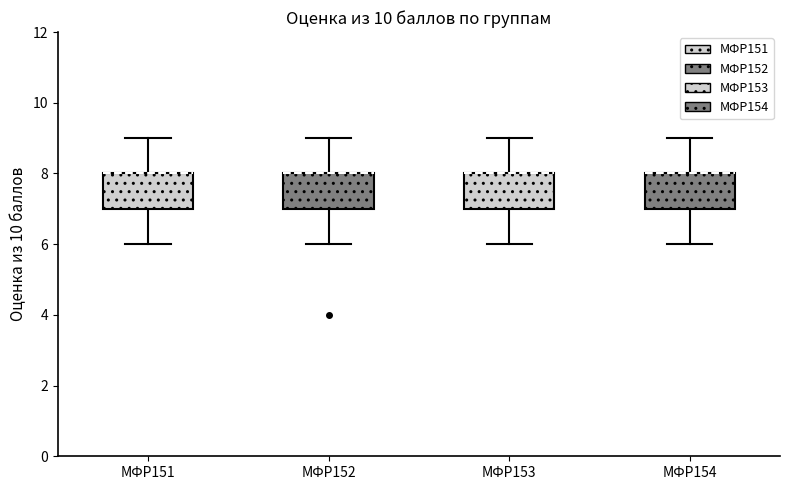

Reading left to right, transcribe this box plot: for each box, give where its median line is, the range the box spans, and where its two whiskers end, as read against the y-axis. The values are not printed on the chart, so give them approximately, as read against the axis.

МФР151: median 8 (drawn on the box's upper edge), box 7 to 8, whiskers 6 to 9
МФР152: median 8 (drawn on the box's upper edge), box 7 to 8, whiskers 6 to 9
МФР153: median 8 (drawn on the box's upper edge), box 7 to 8, whiskers 6 to 9
МФР154: median 8 (drawn on the box's upper edge), box 7 to 8, whiskers 6 to 9